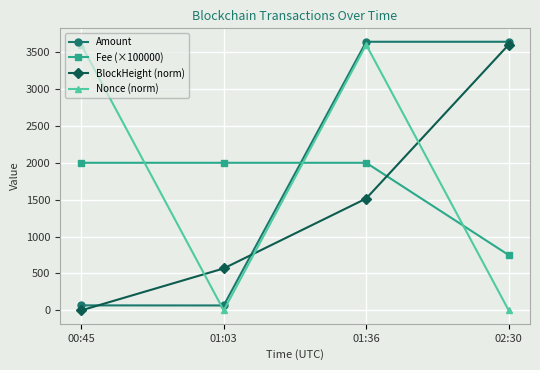

What is the sum of the BlockHeight (norm) values at 01:36 and 02:30?

5115.8